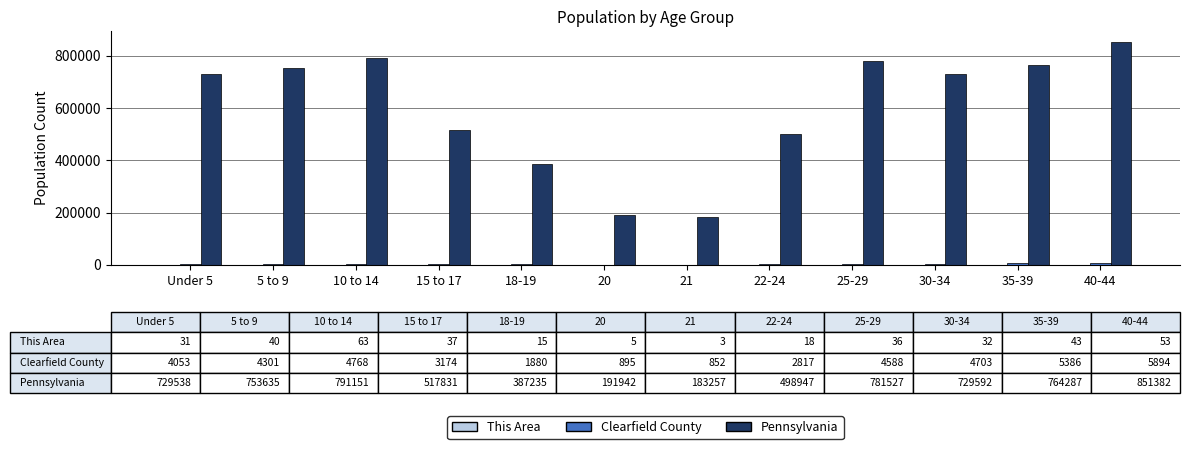

The value of Pennsylvania at 25-29 is 1071097. True or false?

False